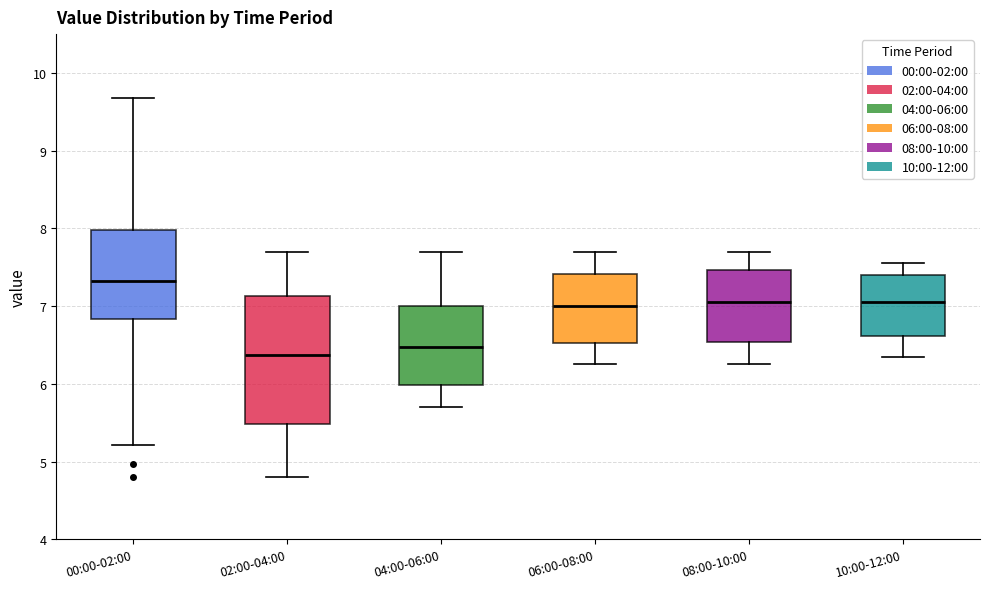

Which box is the tallest, from its lower edge to its upper edge?

02:00-04:00